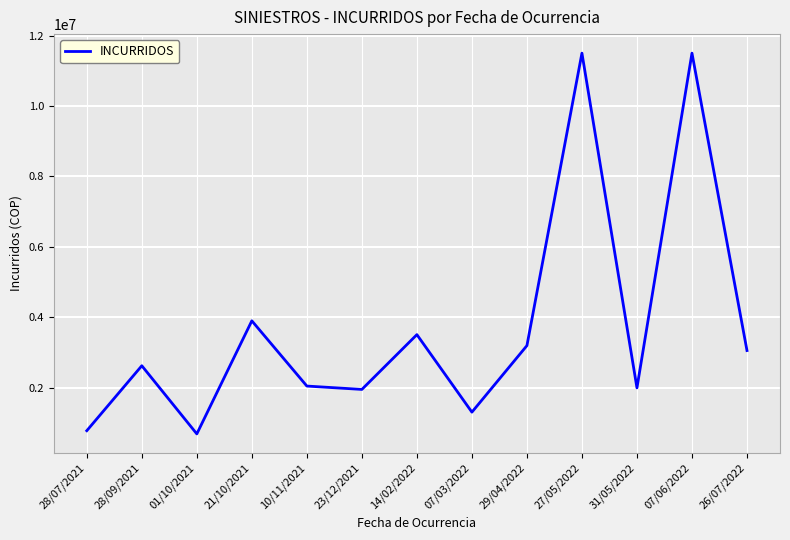

The value at 26/07/2022 is 1246245. True or false?

False